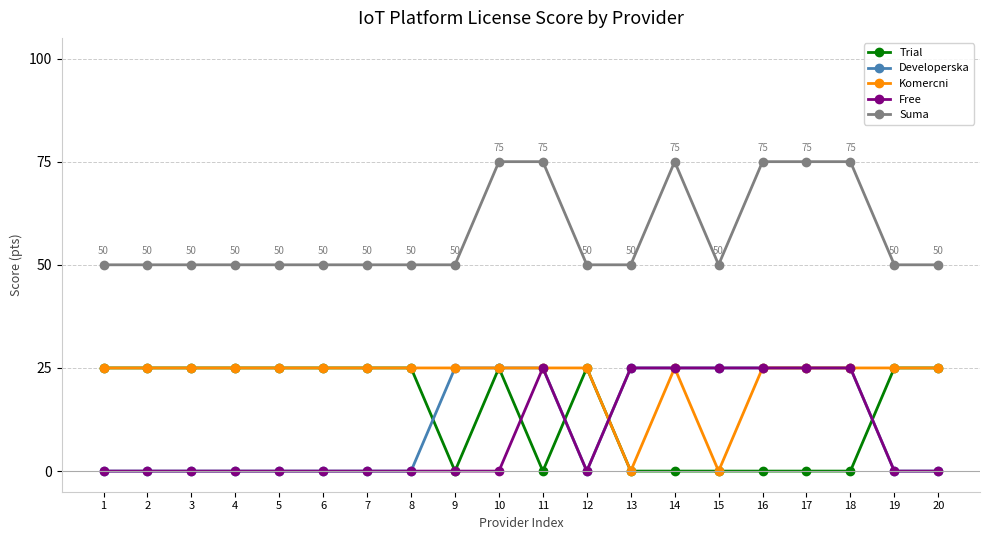

Is the value of Trial at 17 greater than the value of Developerska at 18?

No